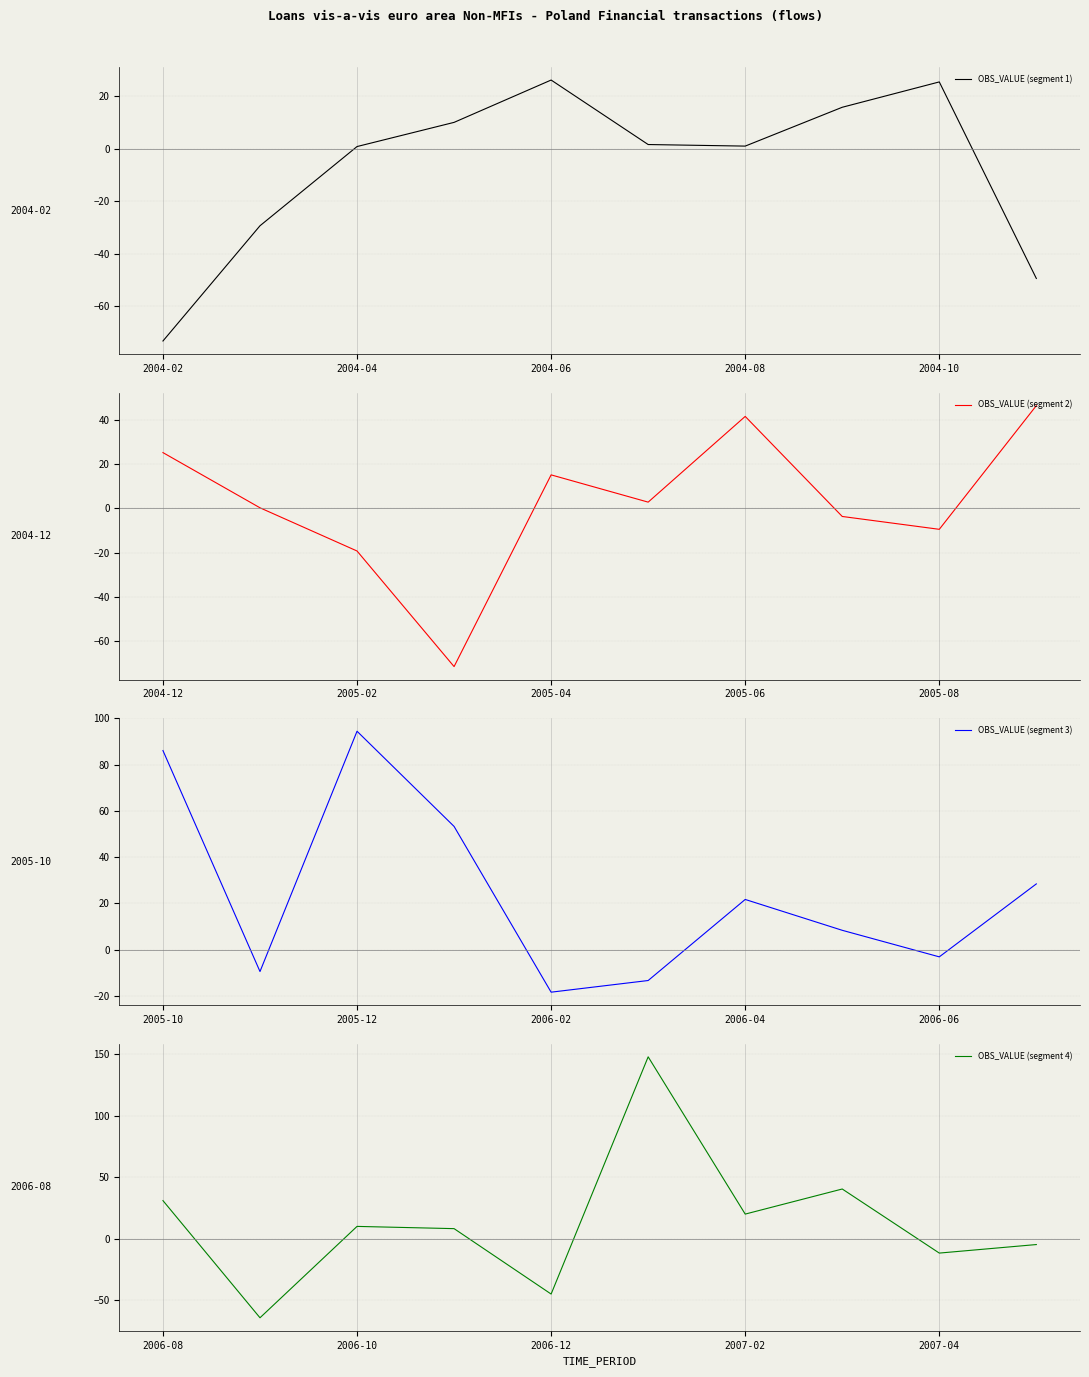

At how many categories does at least one series exceed -39?

10